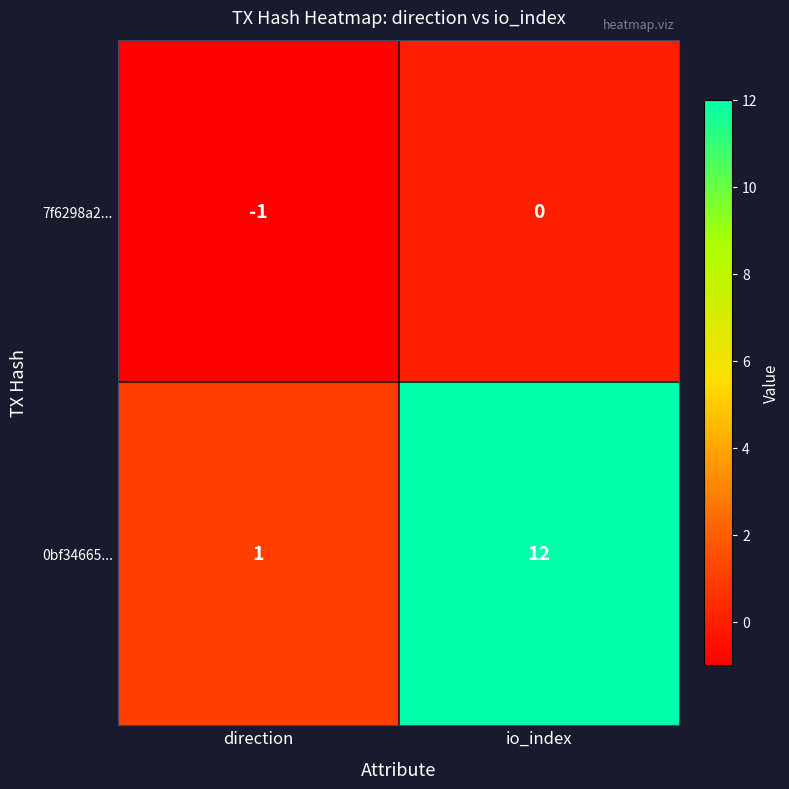

Rank the series by their maximum value, from highest to lowest.

0bf34665..., 7f6298a2...